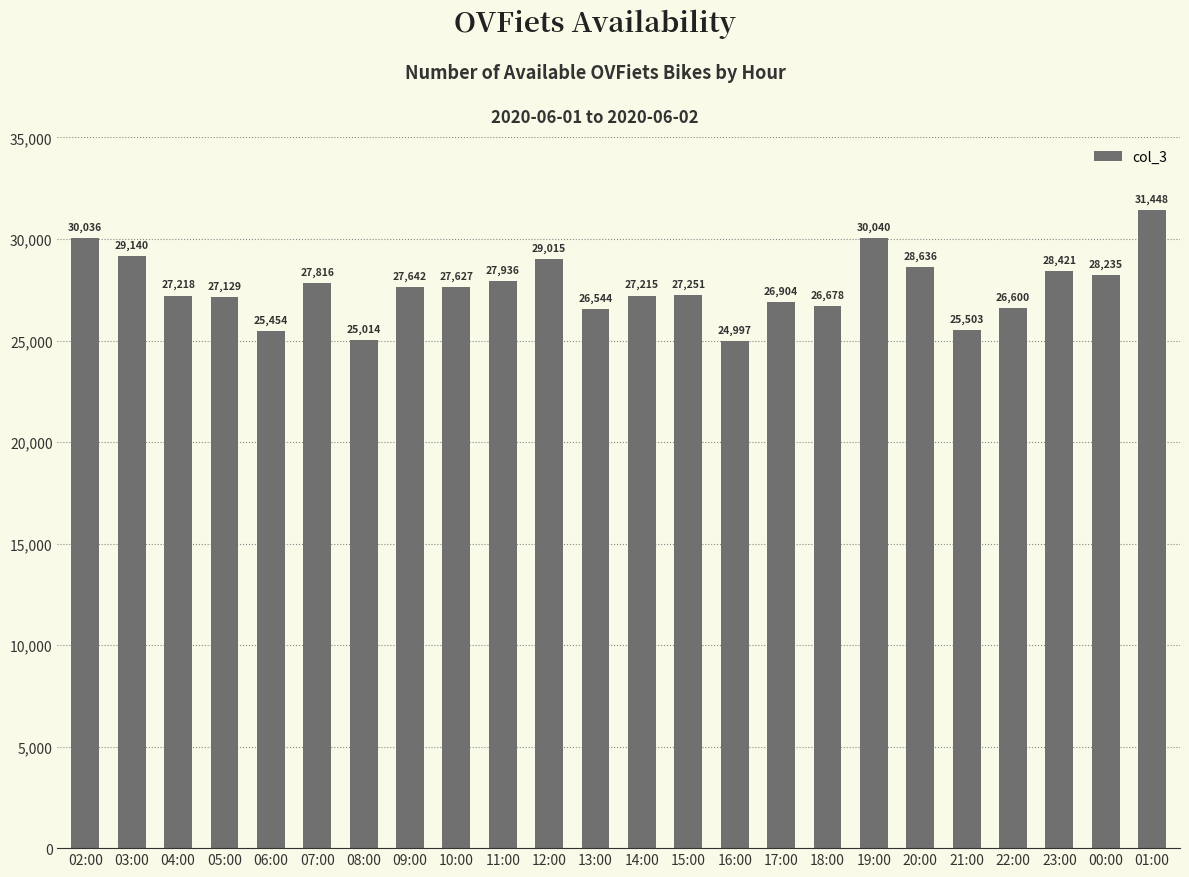

Reading left to right, list all the values displayed in this chart.

30036	29140	27218	27129	25454	27816	25014	27642	27627	27936	29015	26544	27215	27251	24997	26904	26678	30040	28636	25503	26600	28421	28235	31448